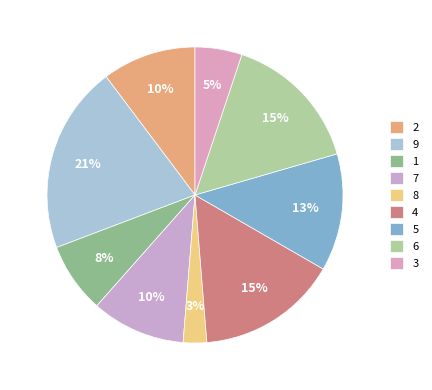

To the nearest percent, what is the average slice percentage?

11%